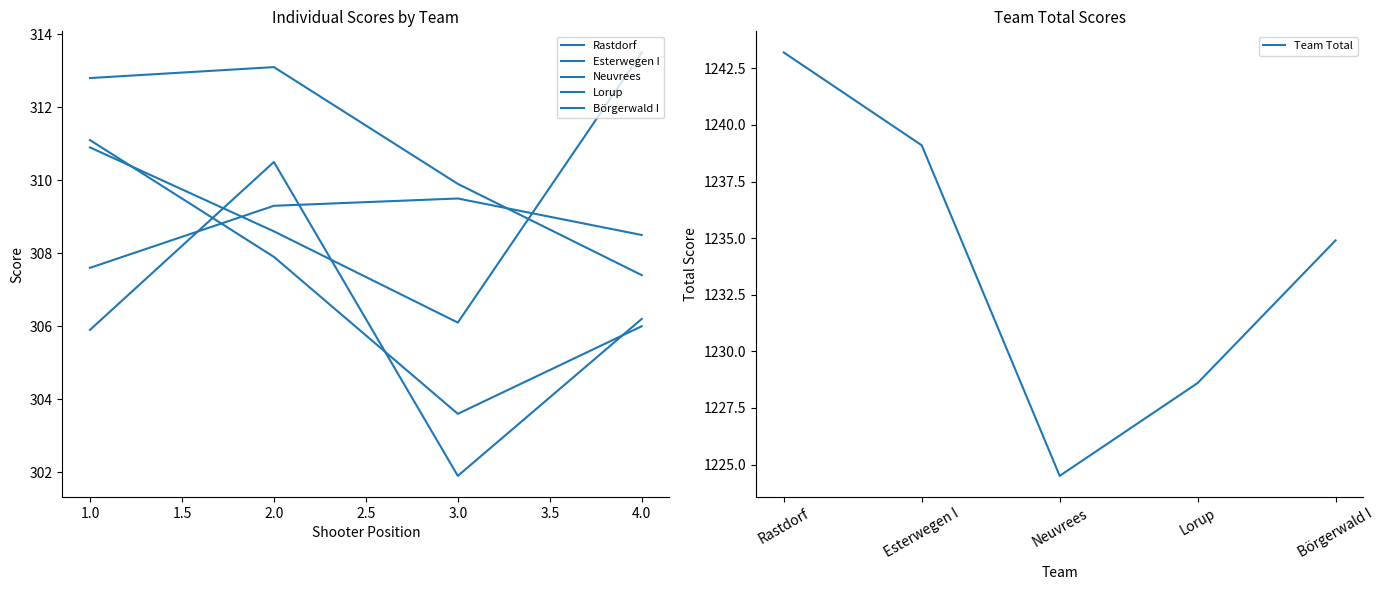

What is the difference between the highest and lowest values at 2?

5.2